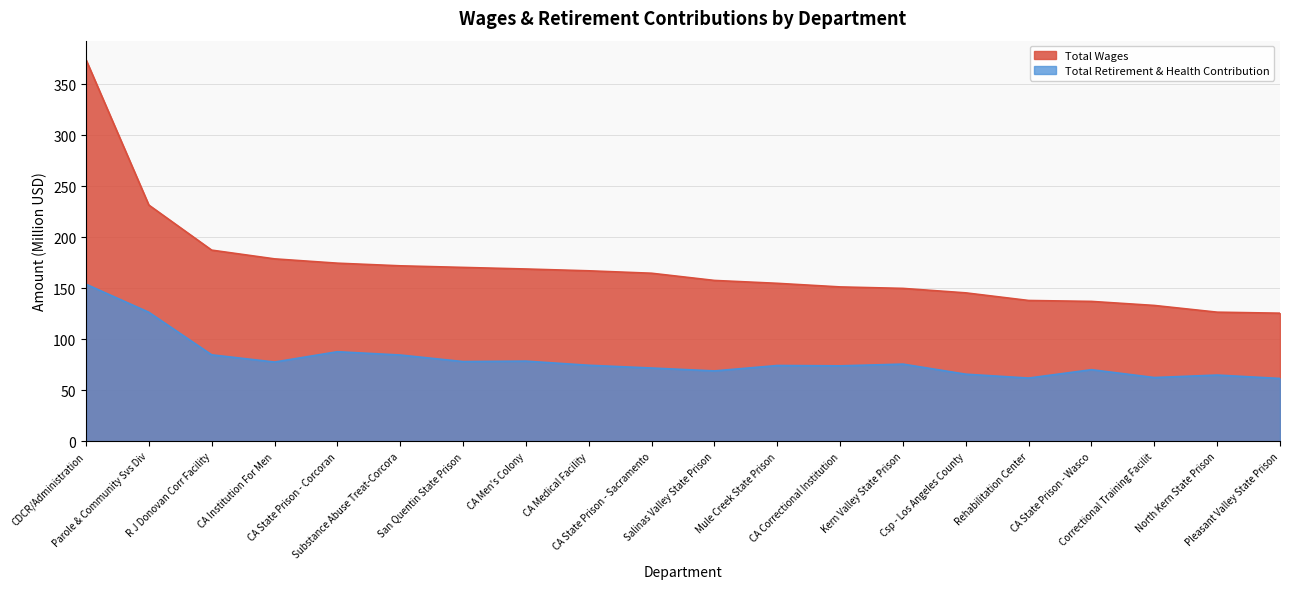

What is the label of the 2nd point from the left?

Parole & Community Svs Div